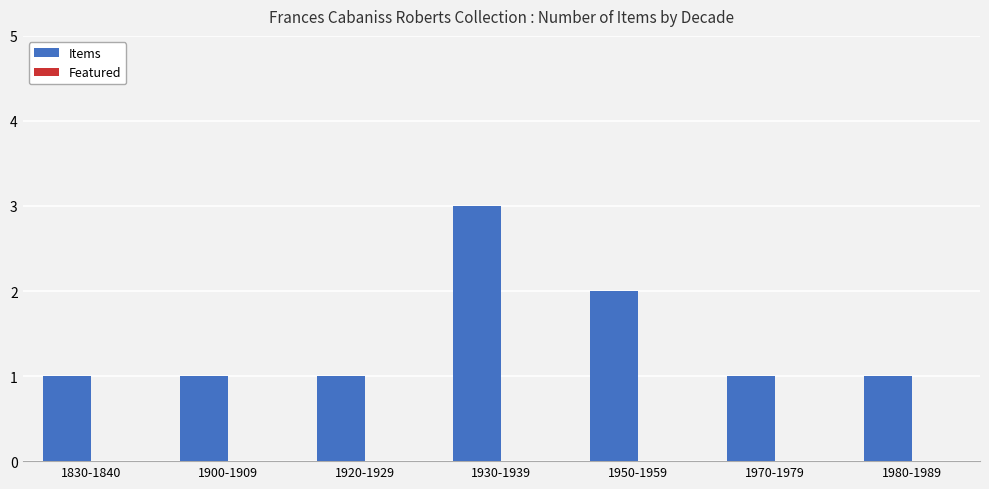

Between 1920-1929 and 1950-1959, which is larger?

1950-1959